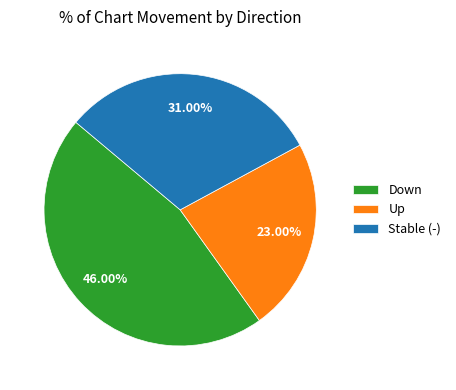

Count the number of slices in the pie.

3